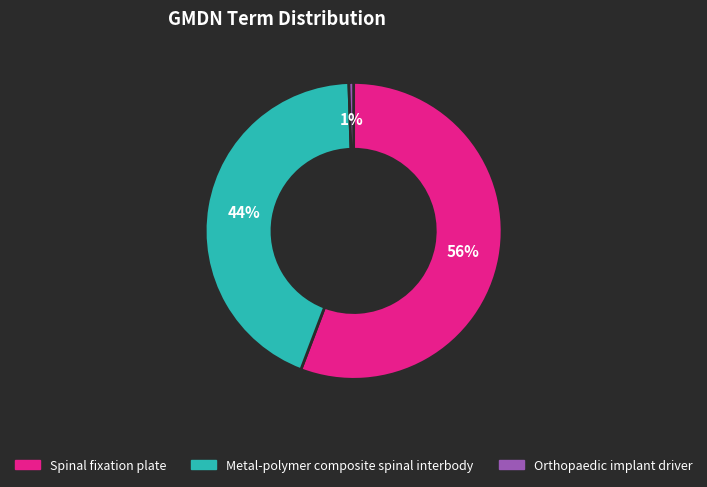

To the nearest percent, what is the average slice percentage?

33%